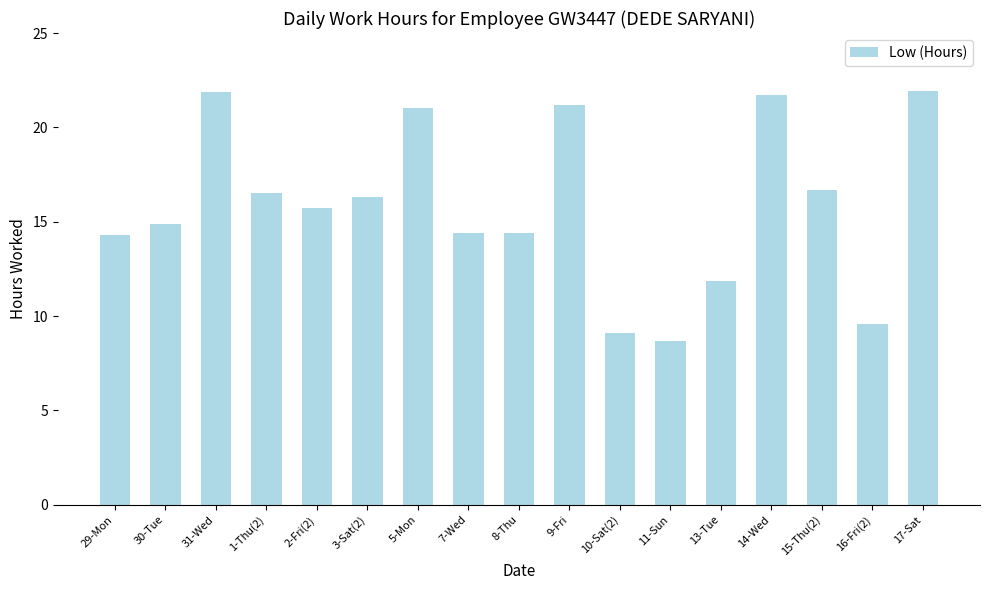

How many series are shown in this chart?

1